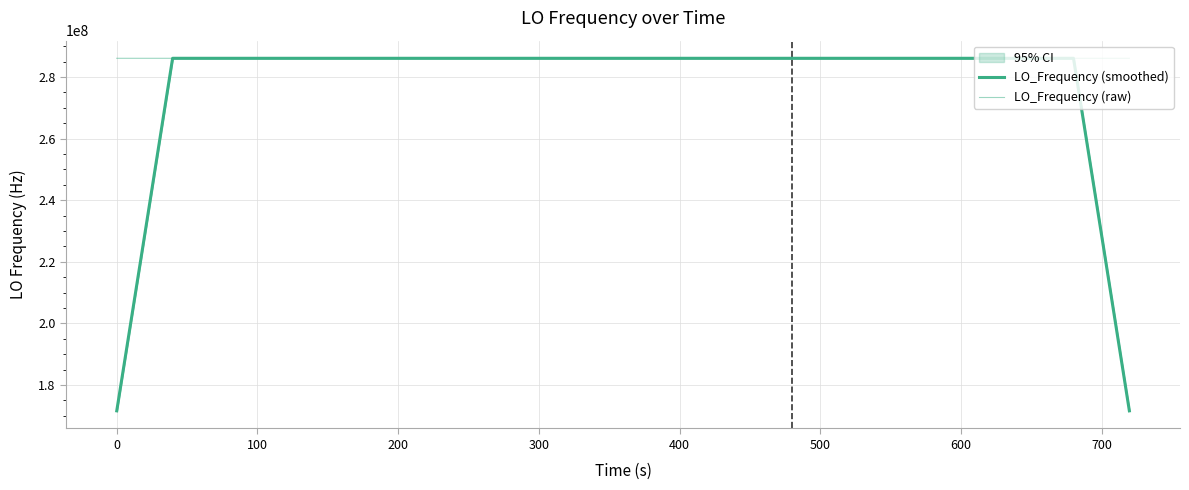

Where is the first local maximum for LO_Frequency (raw)?

200